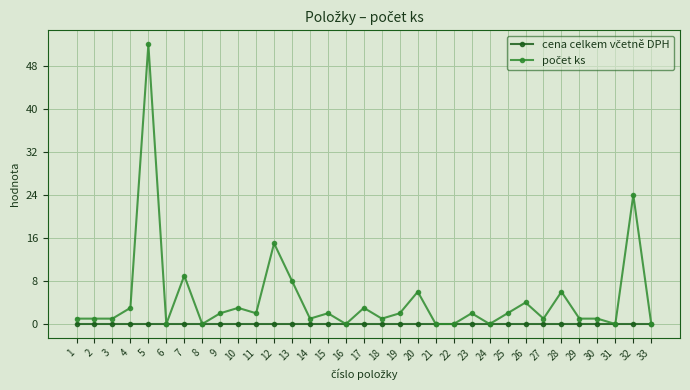

What is the maximum value shown in the chart?

52